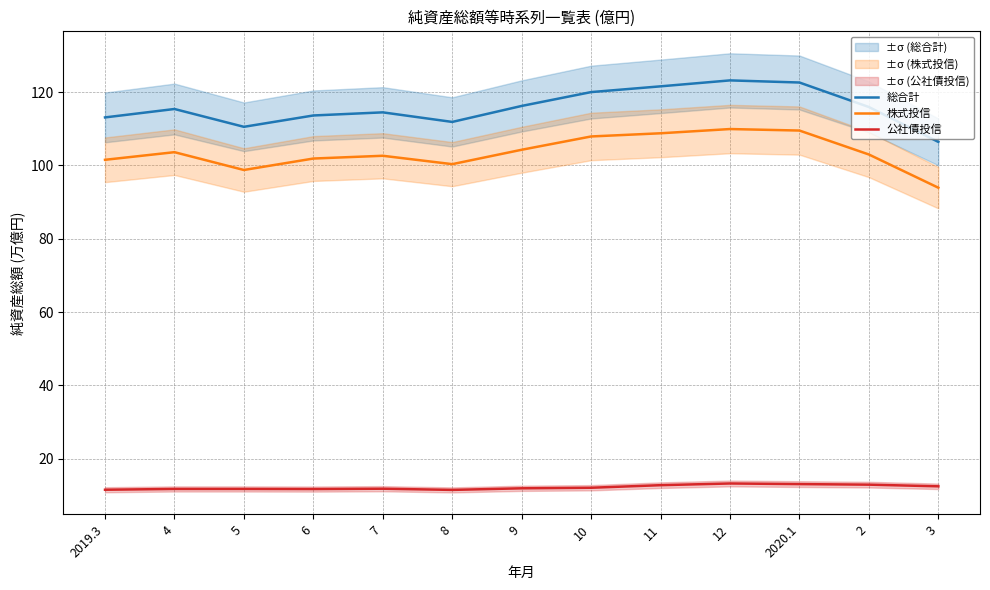

Which series has the largest total across all categories?

総合計